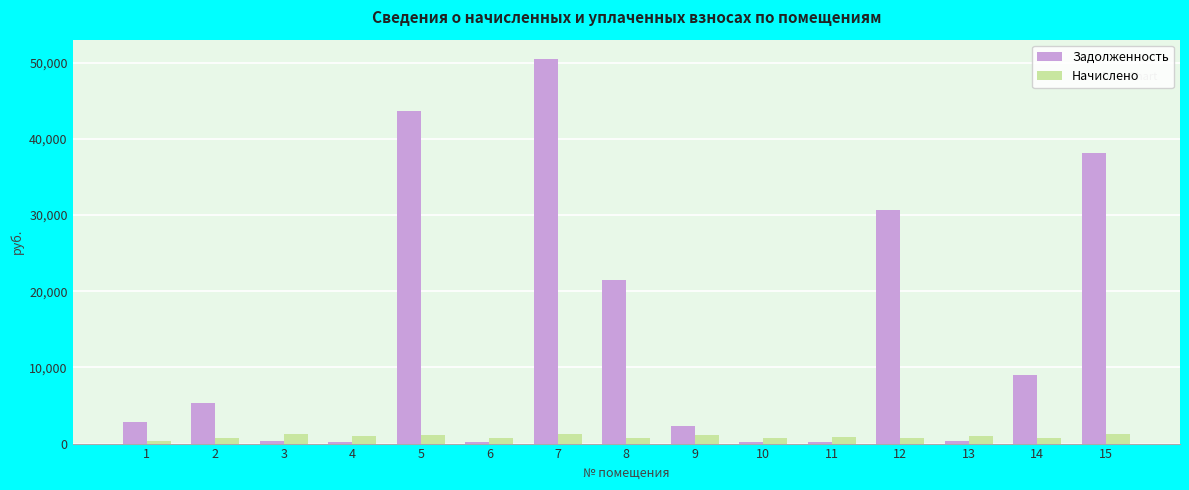

What is the average value of the Начислено series?

886.0